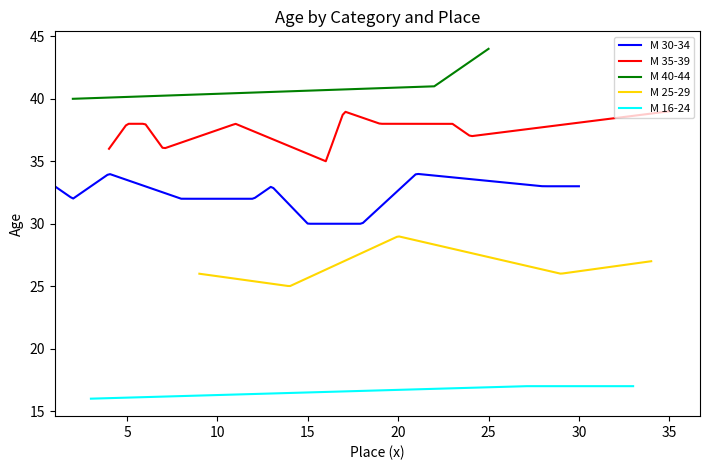

What is the maximum value for М 30-34?

34.0